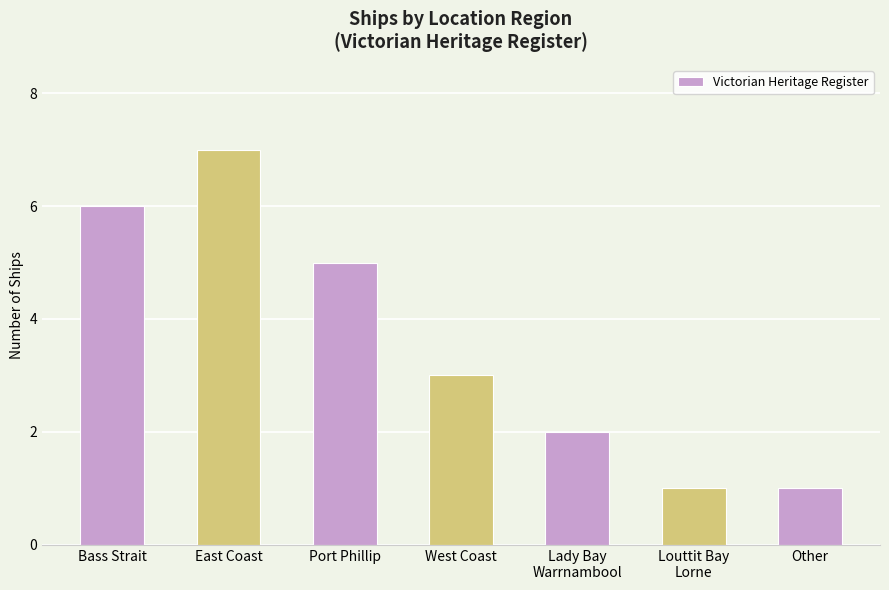

How many values are between 1 and 6?

6